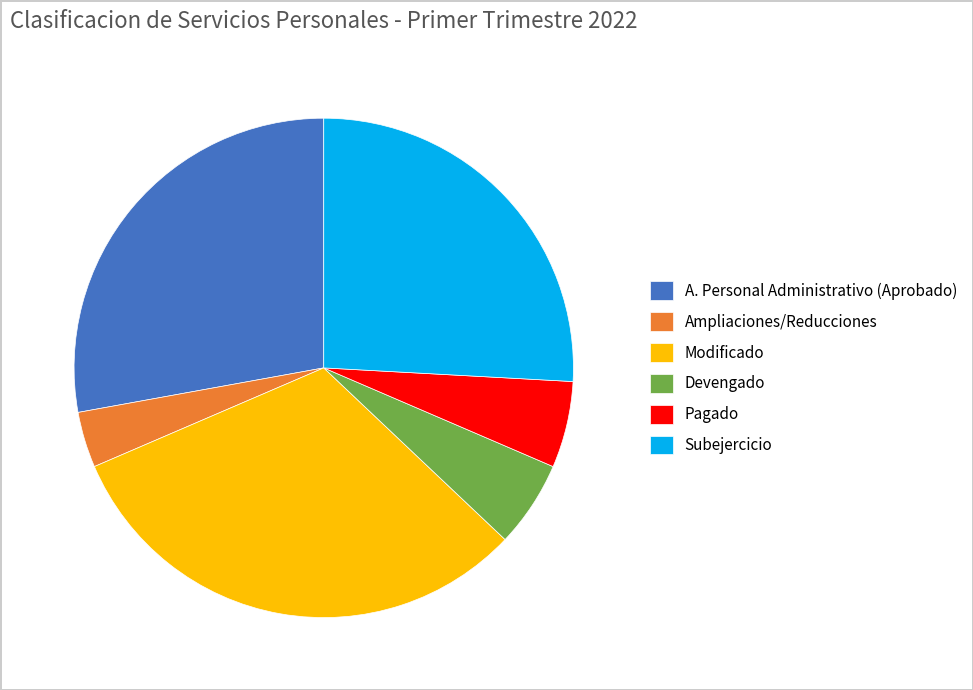

Which has a higher value, Pagado or Subejercicio?

Subejercicio